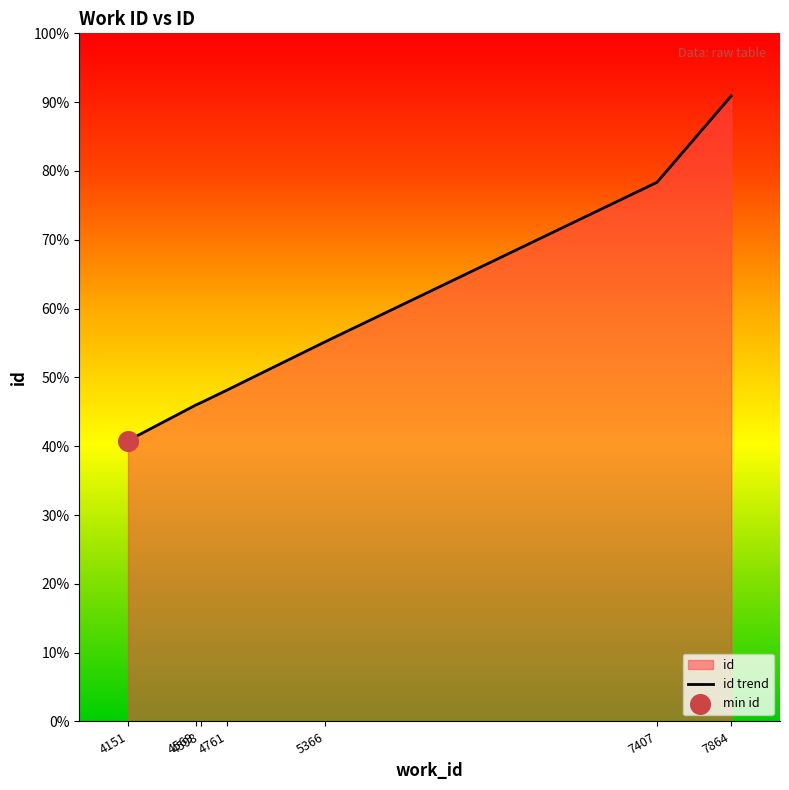

Between 4761 and 5366, which is larger?

5366